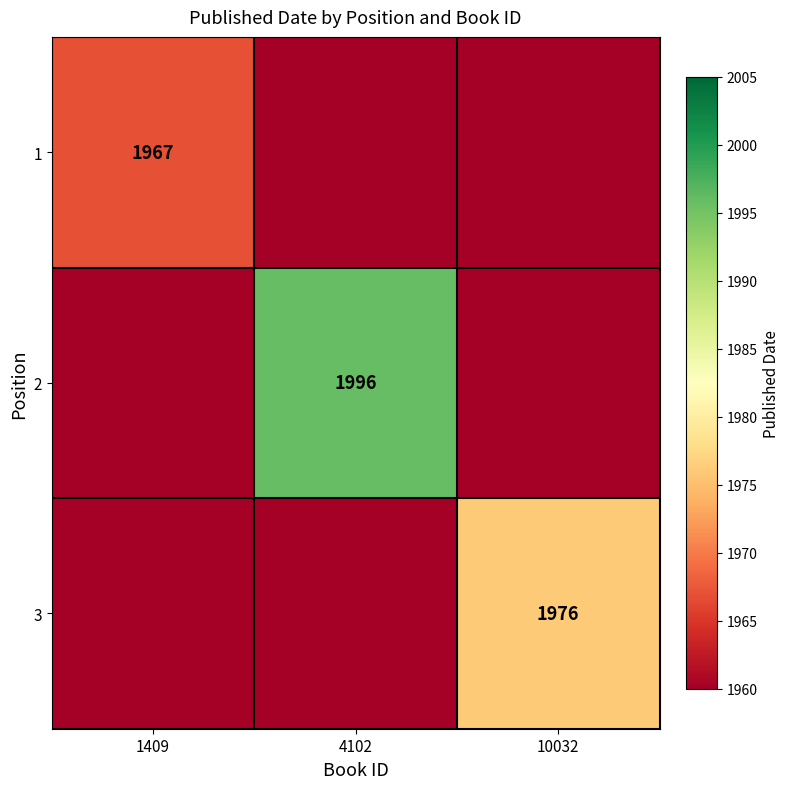

Which has a higher value, 4102 or 1409?

1409